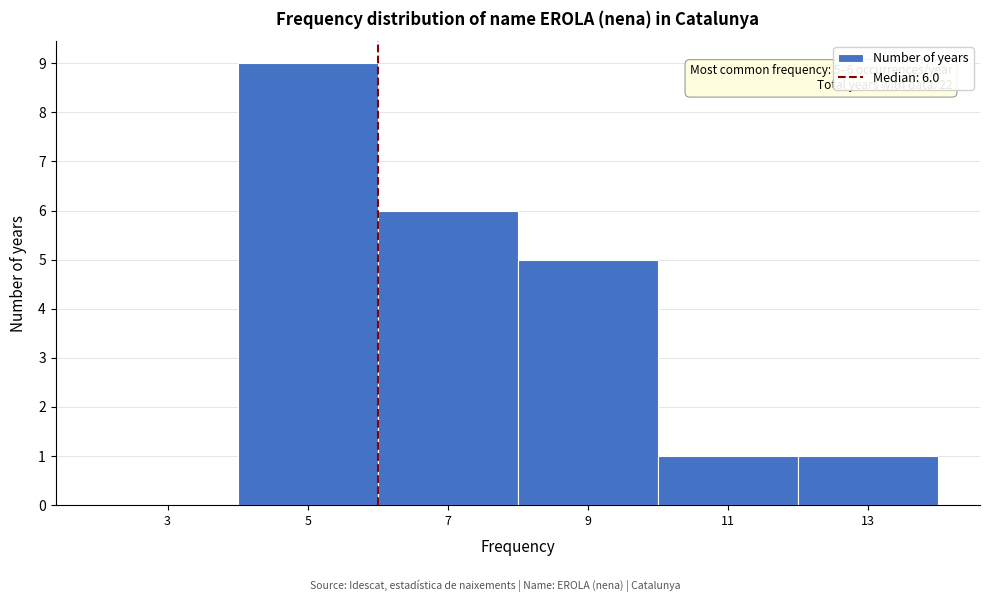

Which range on the x-axis has the tallest bar?

4 to 6